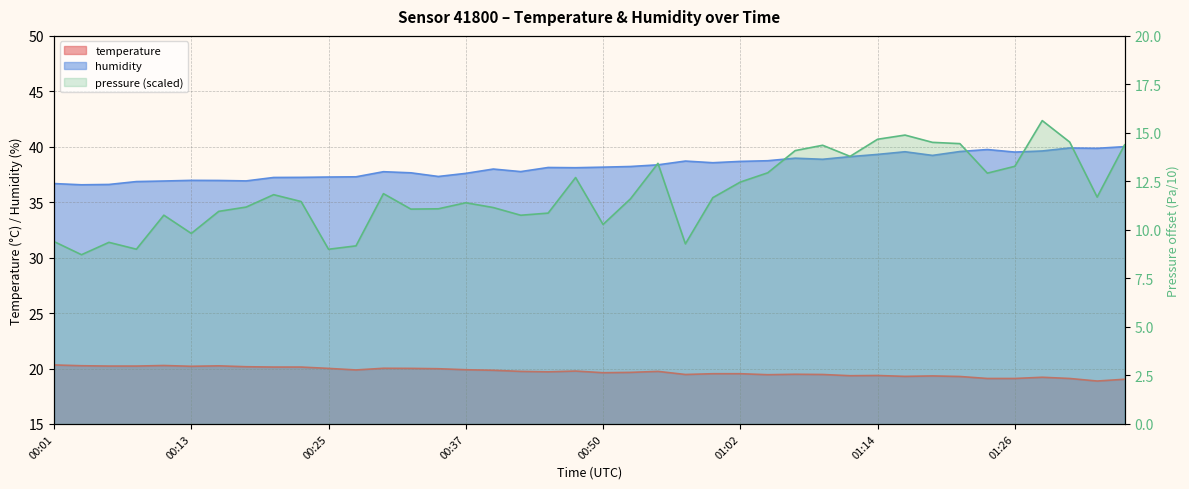

What is the label of the 21st point from the right?

00:47